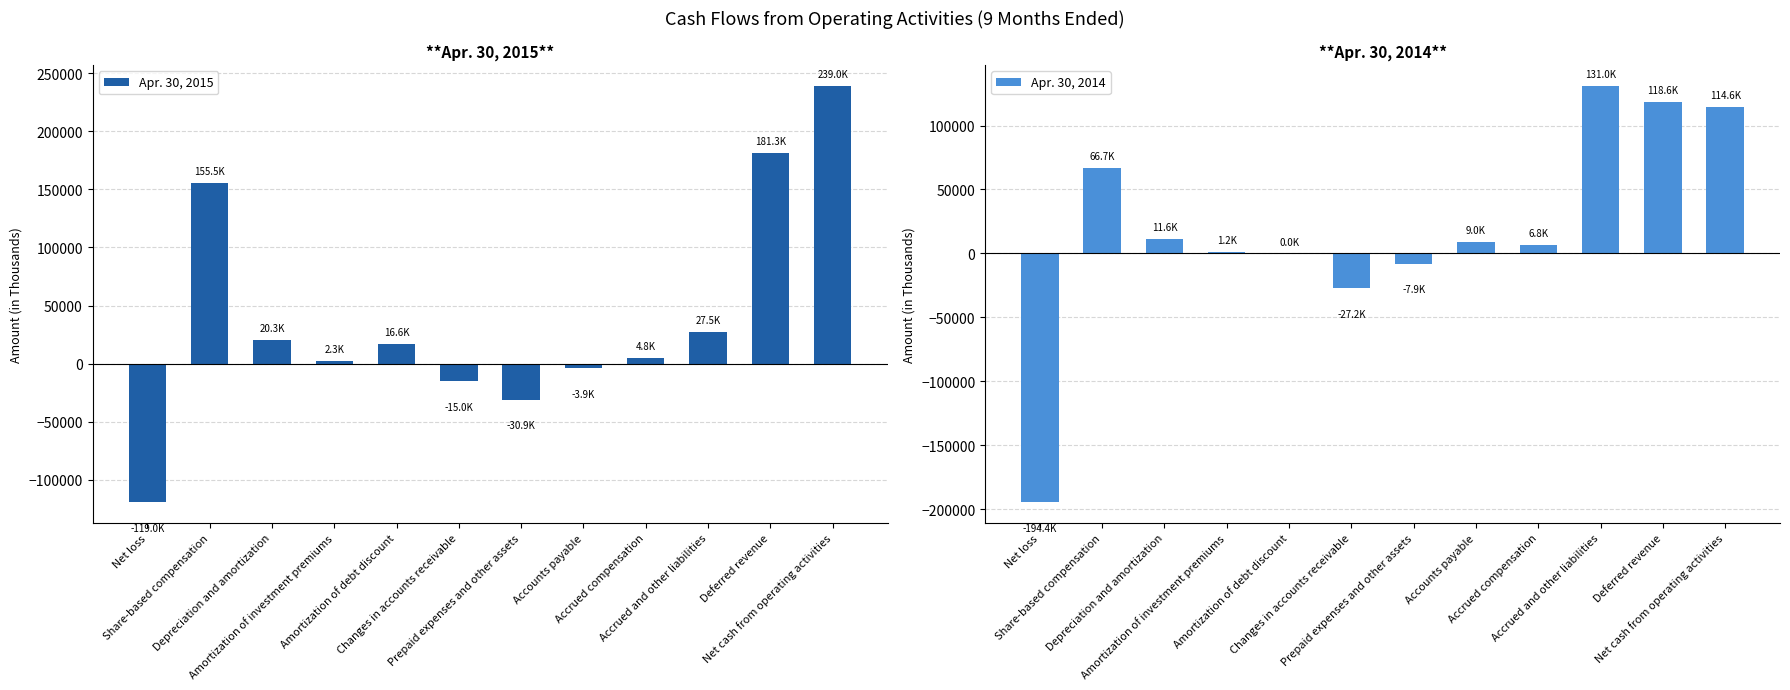

What is the difference between the Apr. 30, 2014 values at Deferred revenue and Net cash from operating activities?

3995